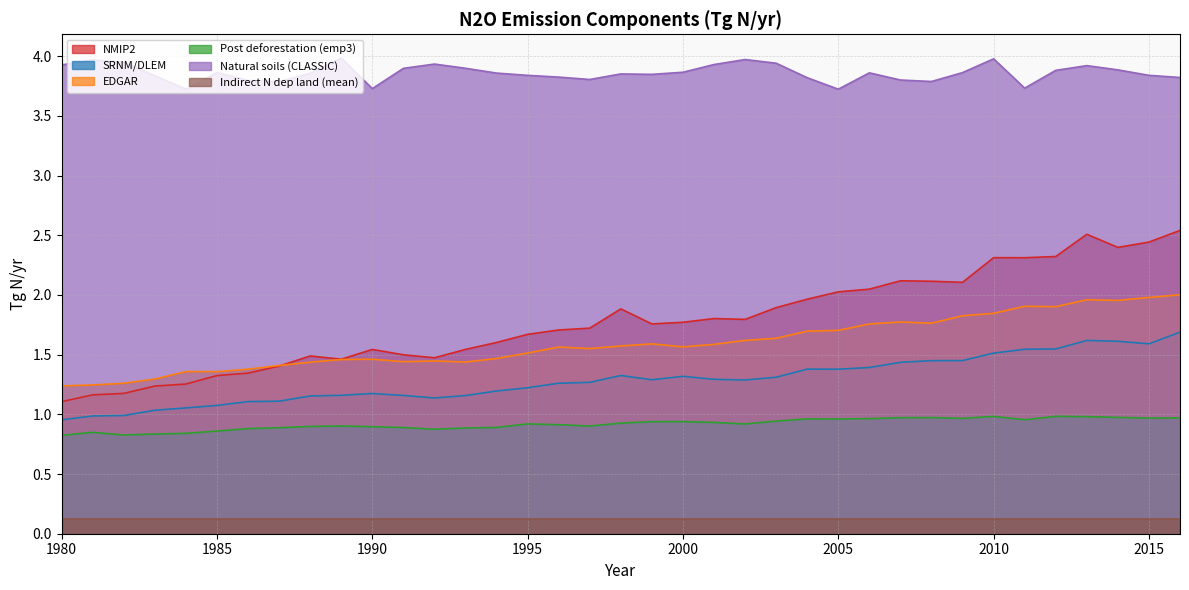

Rank the series by their maximum value, from lowest to highest.

Indirect N dep land (mean), Post deforestation (emp3), SRNM/DLEM, EDGAR, NMIP2, Natural soils (CLASSIC)